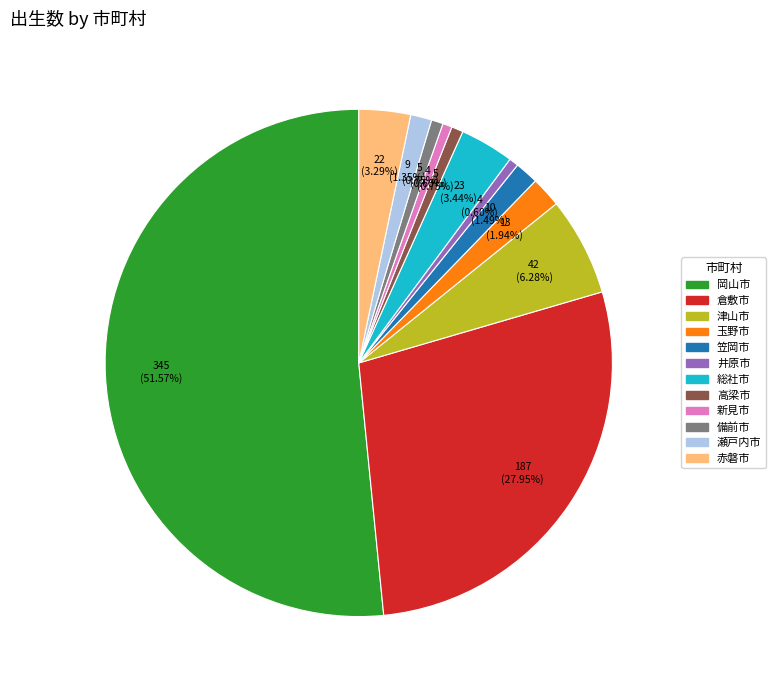

Combined, what portion of the pie is 瀬戸内市 and 井原市?

1.9%